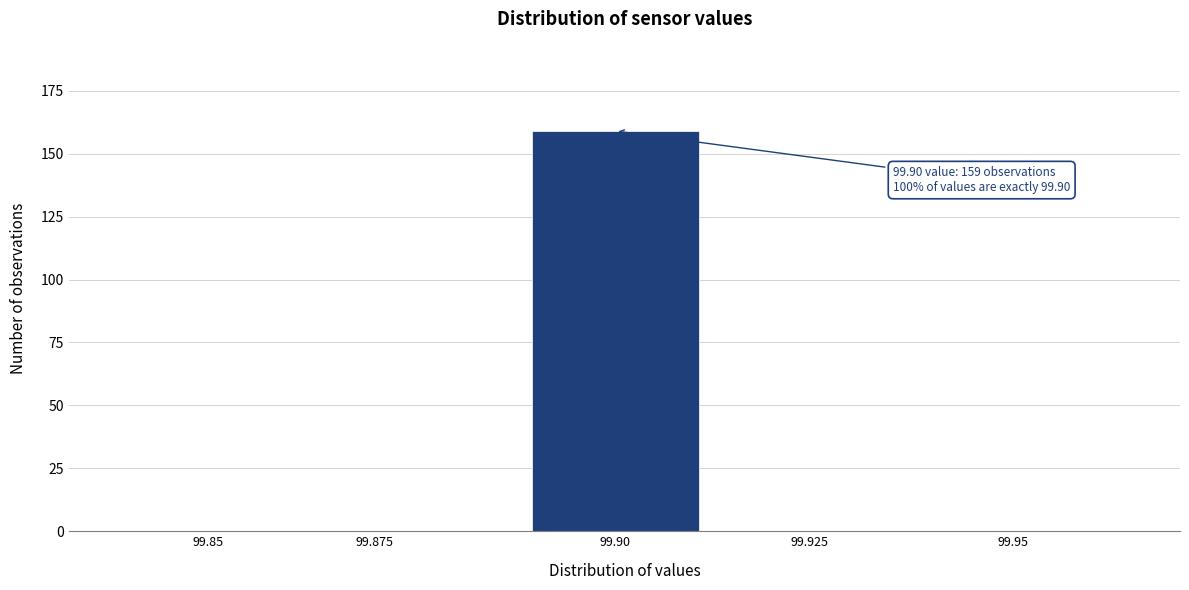

Reading right to left, transcribe all the data shown in this chart.

99.95=0	99.925=0	99.90=159	99.875=0	99.85=0